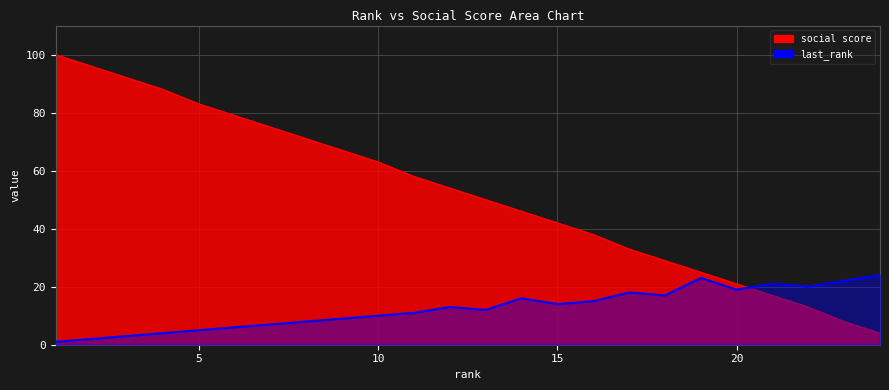

True or false: last_rank and social score cross at least once.

True